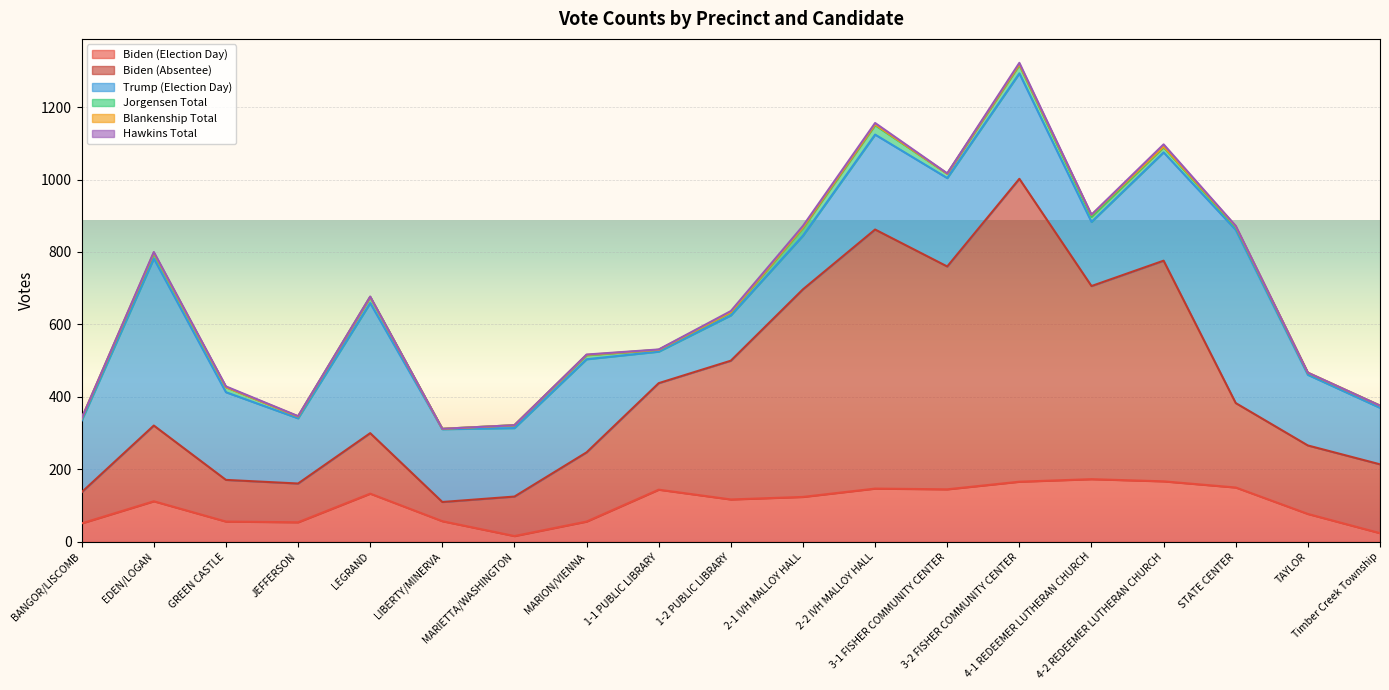

What is the difference between the Trump (Election Day) values at 2-2 IVH MALLOY HALL and 4-1 REDEEMER LUTHERAN CHURCH?

85